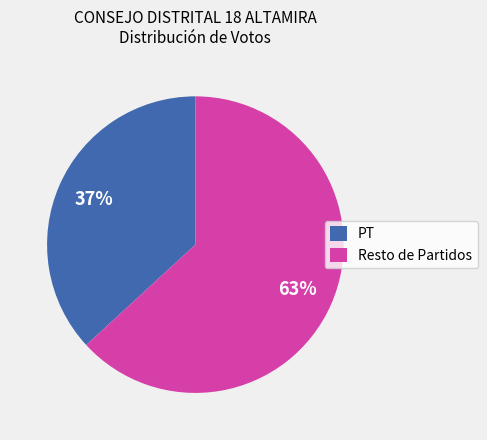

Does Resto de Partidos represent more than half of the total?

Yes